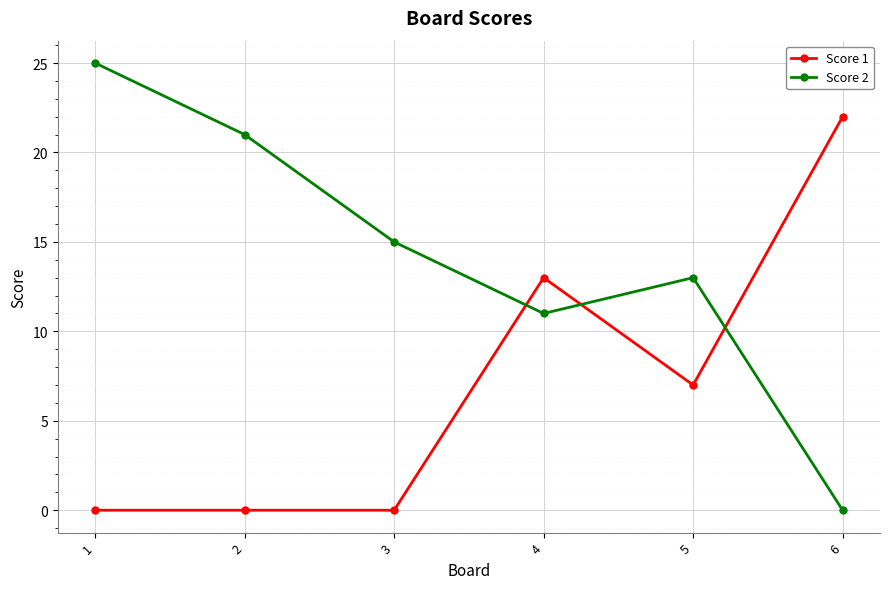

Is it true that Score 2 equals 12 at 1?

False